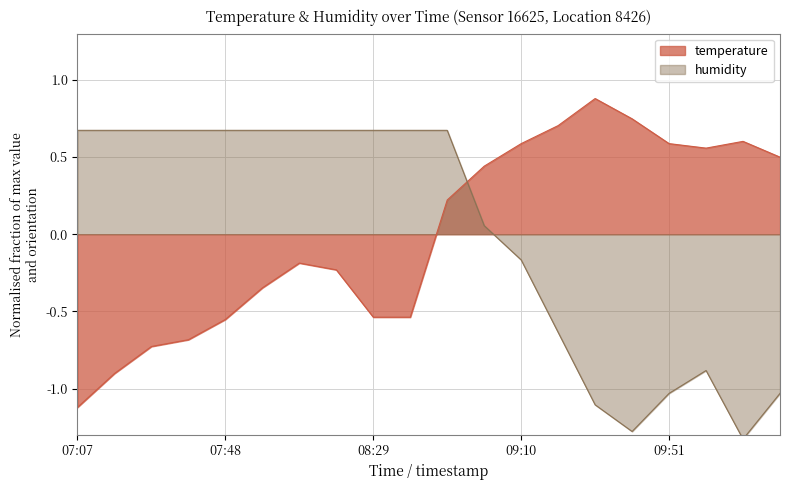

Rank the categories by temperature value from highest to lowest.

09:31, 09:41, 09:21, 10:12, 09:10, 09:51, 10:02, 10:22, 09:00, 08:50, 08:09, 08:19, 07:59, 08:29, 08:39, 07:48, 07:38, 07:28, 07:18, 07:07